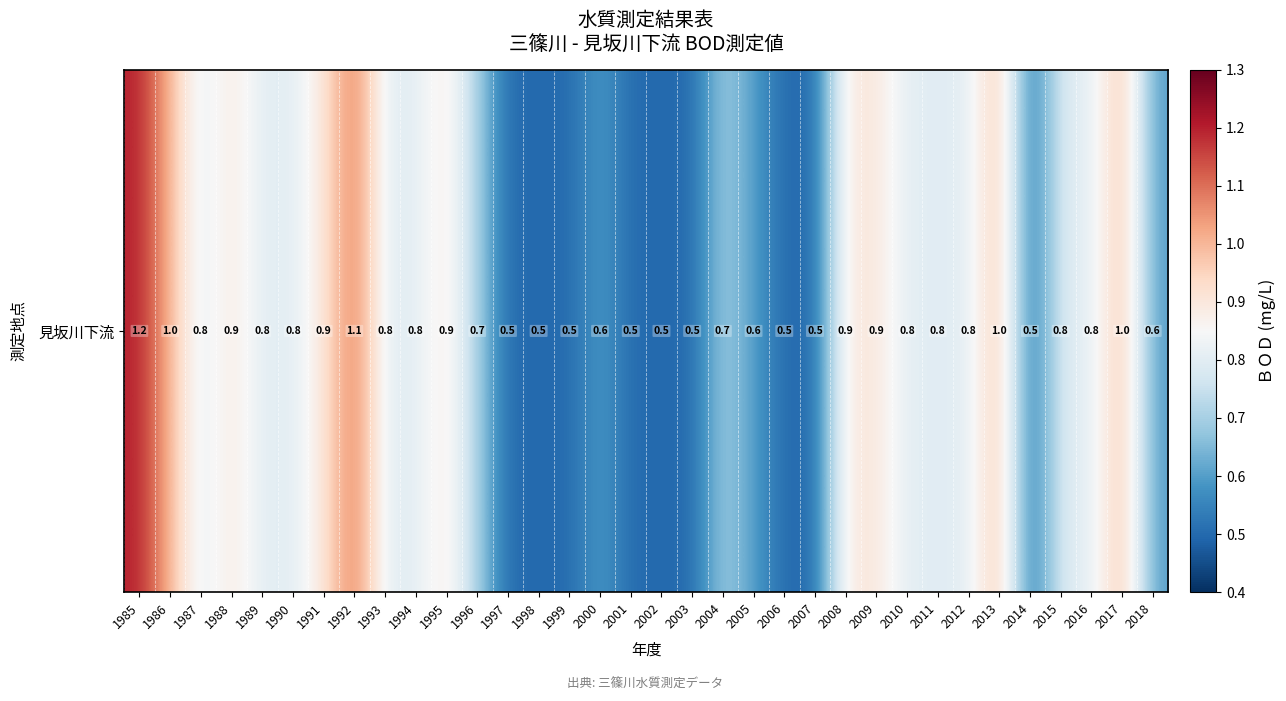

At which label is the value closest to 0?

1997